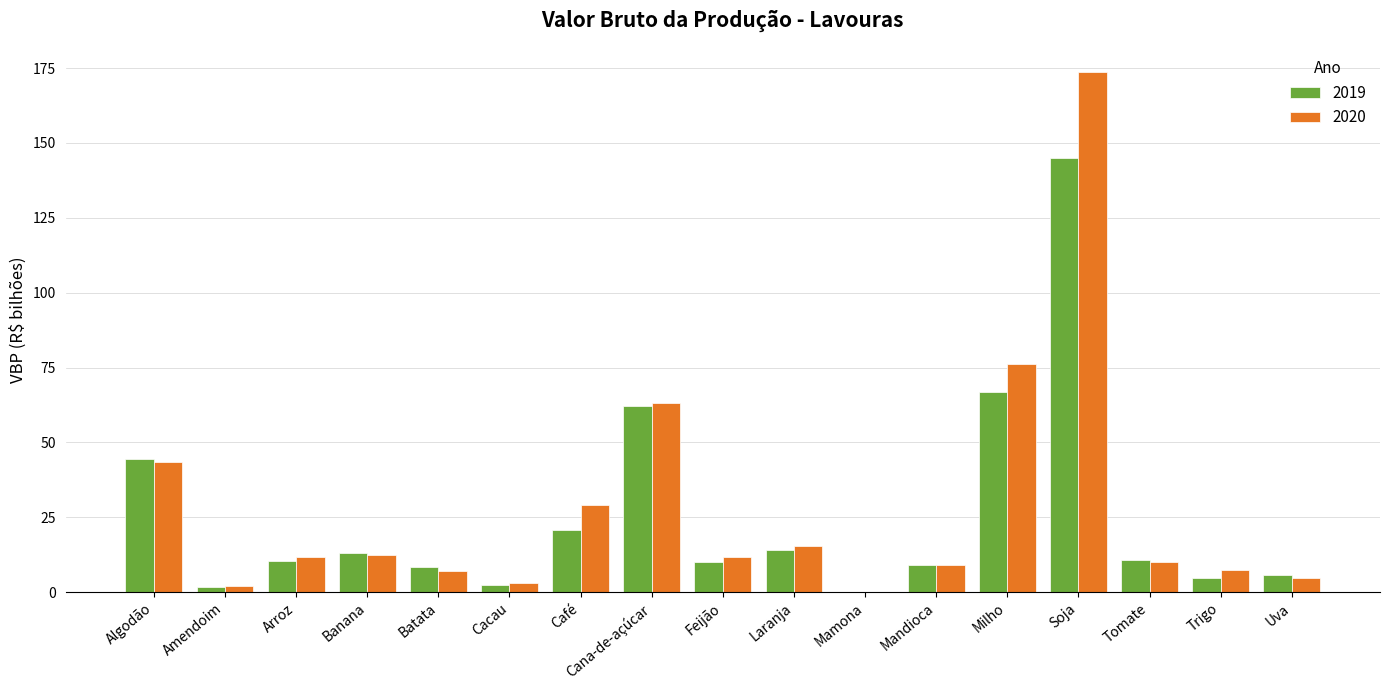

What is the spread (max minus min) of values at Batata?

1.6